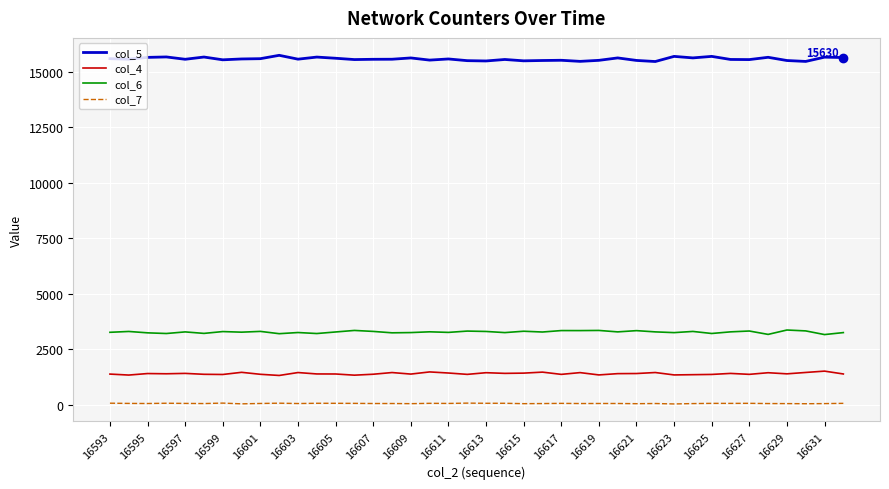

List the series in order of their peak value, lowest first.

col_7, col_4, col_6, col_5